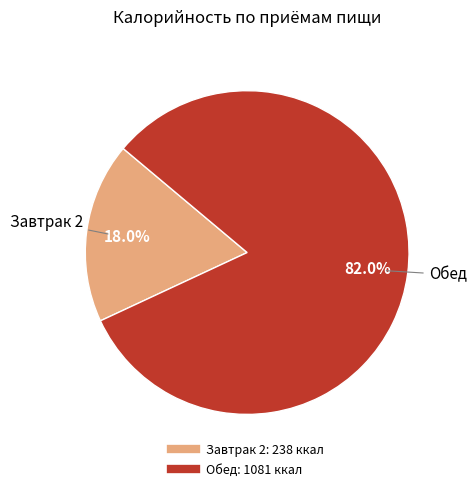

Which slice is the largest?

Обед